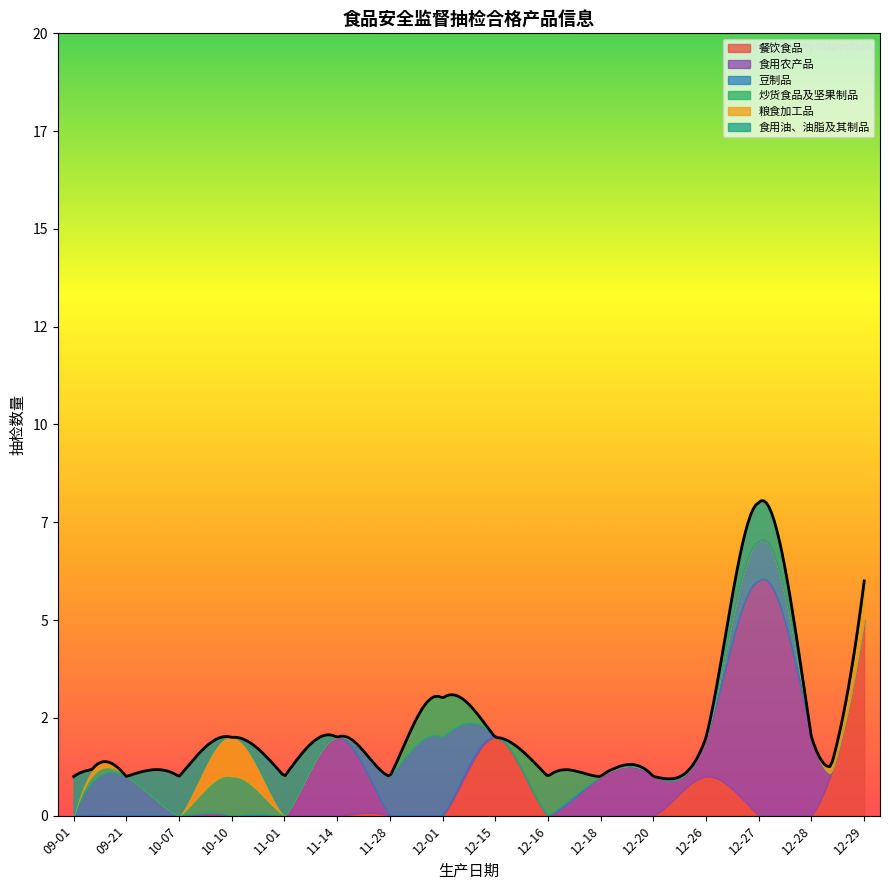

What are all the series names shown in the legend?

餐饮食品, 食用农产品, 豆制品, 炒货食品及坚果制品, 粮食加工品, 食用油、油脂及其制品